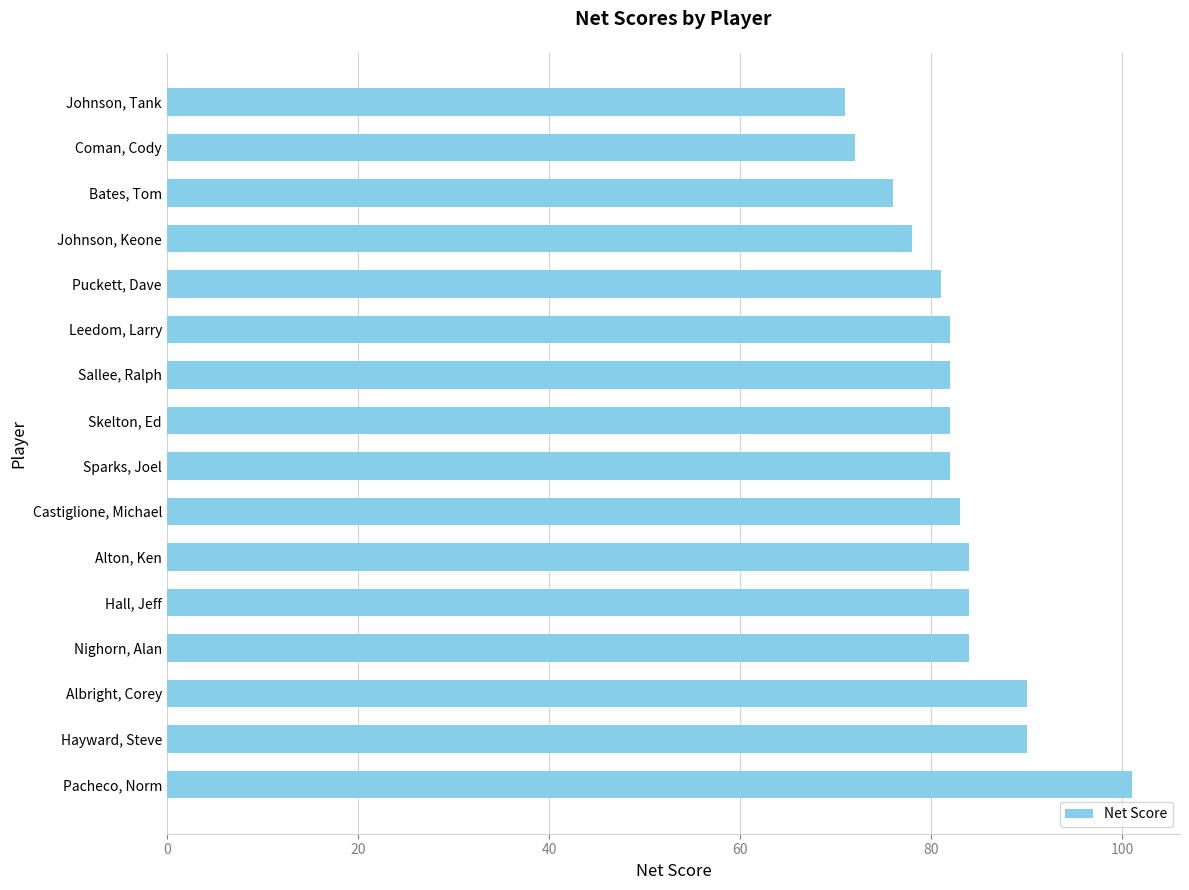

Approximately how many times larger is the value at Castiglione, Michael compared to Johnson, Tank?

1.2